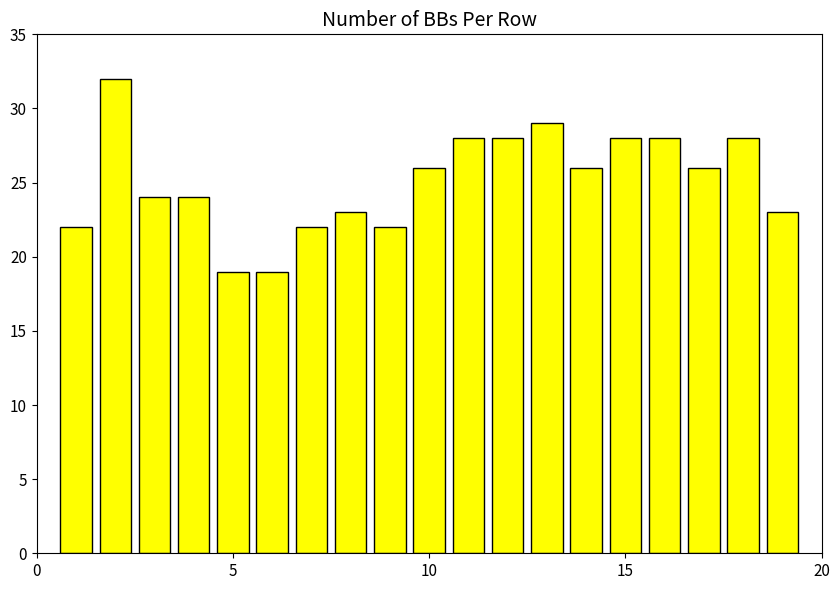

What is the difference between the maximum and second lowest values?

13